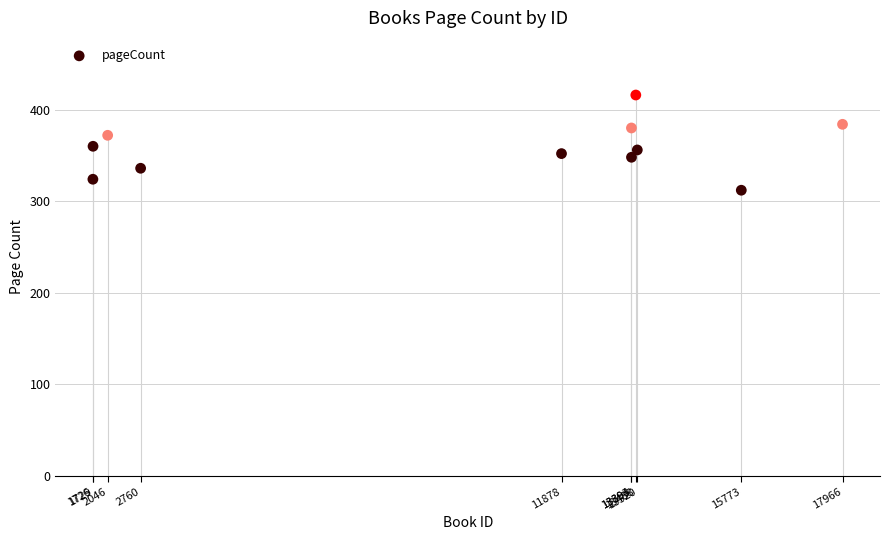

What is the range of X values (max minus min)?

16240